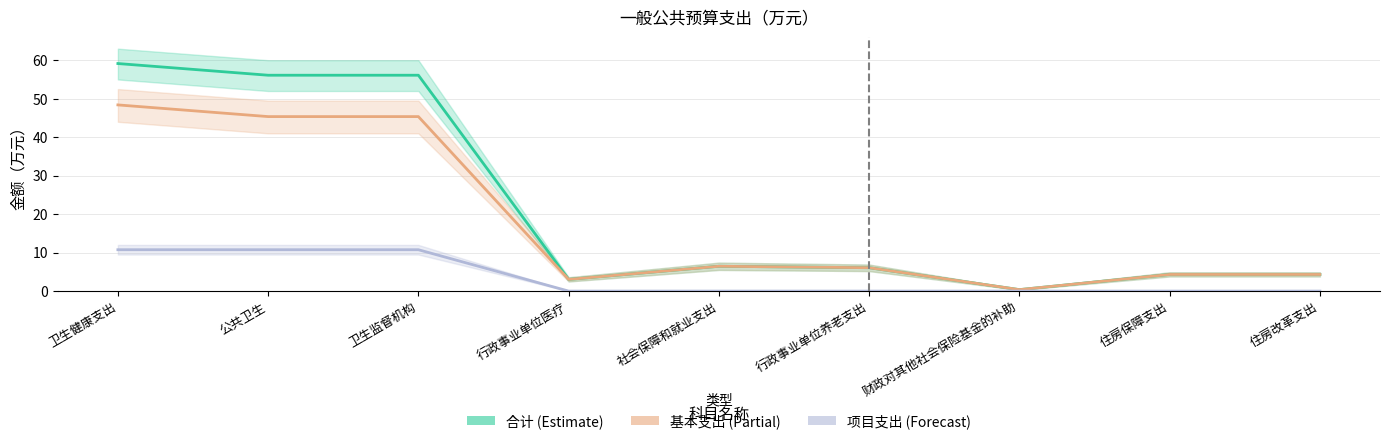

Is it true that 基本支出 equals 9.0 at 行政事业单位养老支出?

False